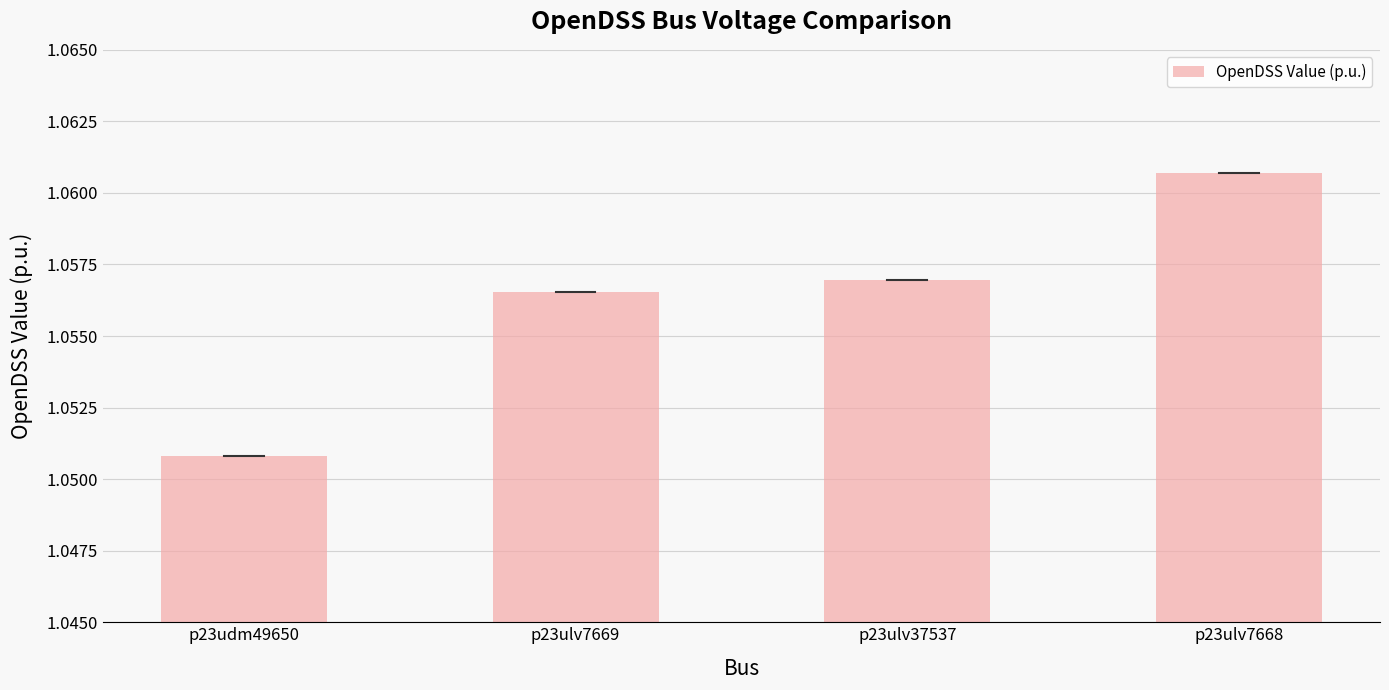

What is the ratio of the value at p23ulv7669 to the value at p23ulv37537?

1.0